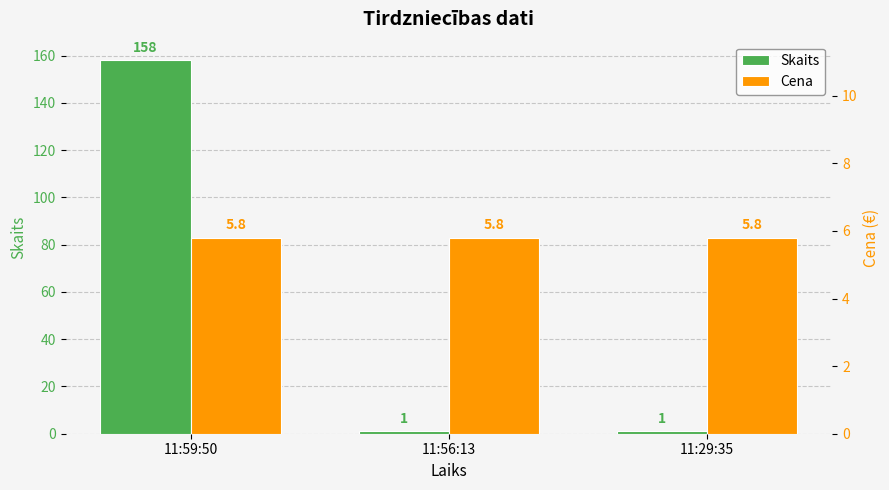

At which label is Cena closest to 5?

11:59:50